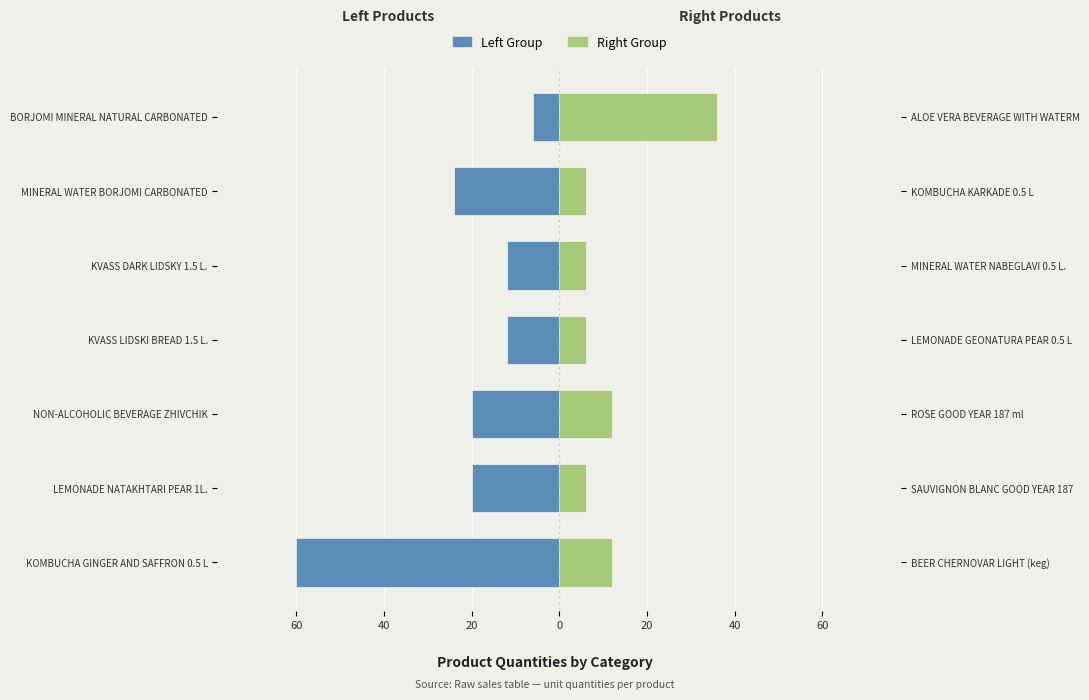

What is the lowest value of the Right Group series?

6